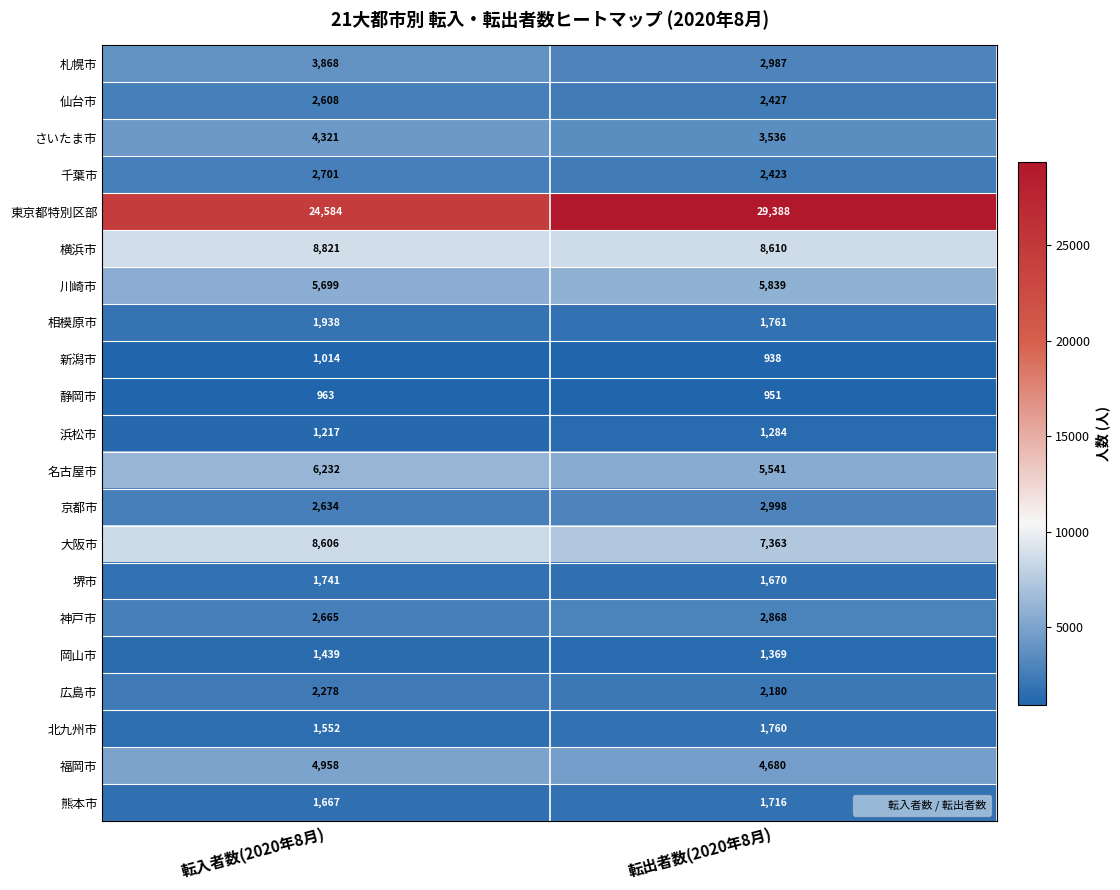

The value of 福岡市 at 転入者数(2020年8月) is 7511. True or false?

False